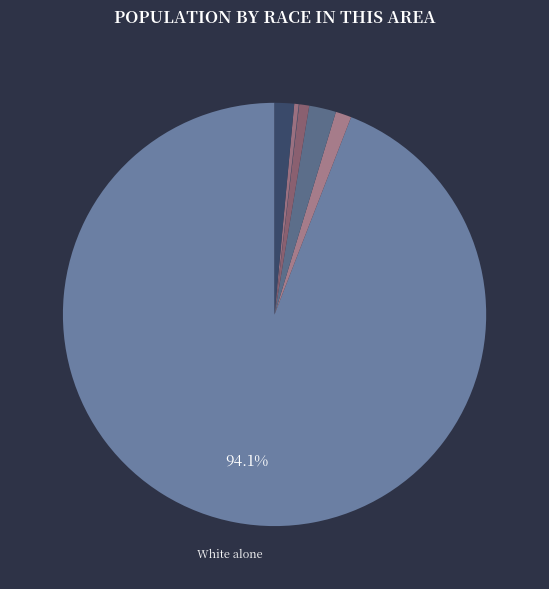

What is the largest slice in the pie chart?

White alone